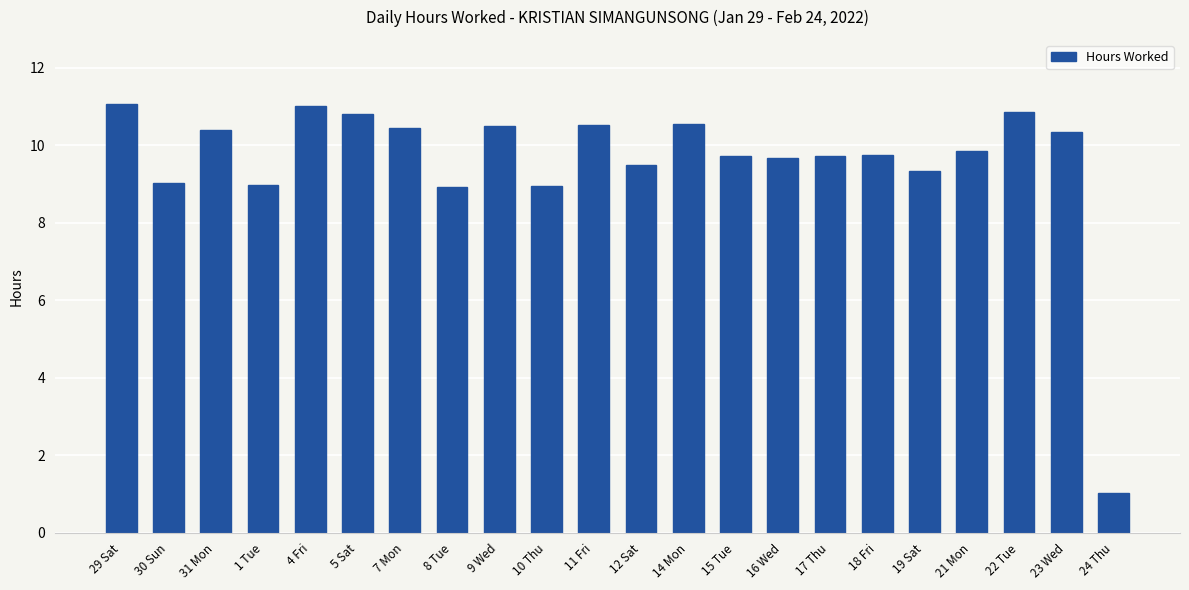

Which has a higher value, 16 Wed or 22 Tue?

22 Tue